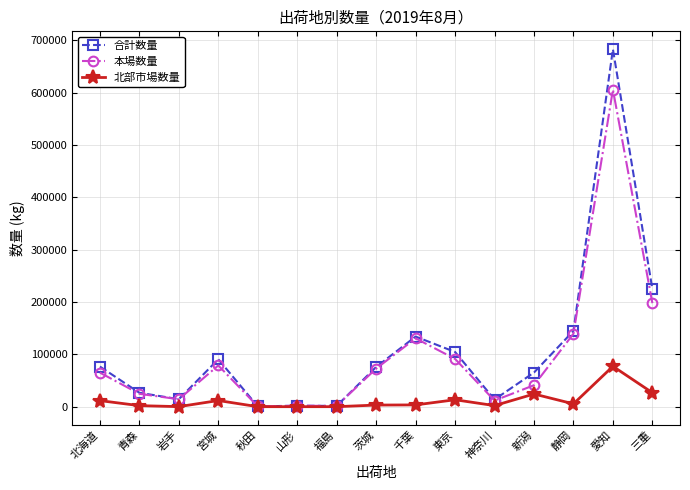

At how many categories does at least one series exceed 199184?

2